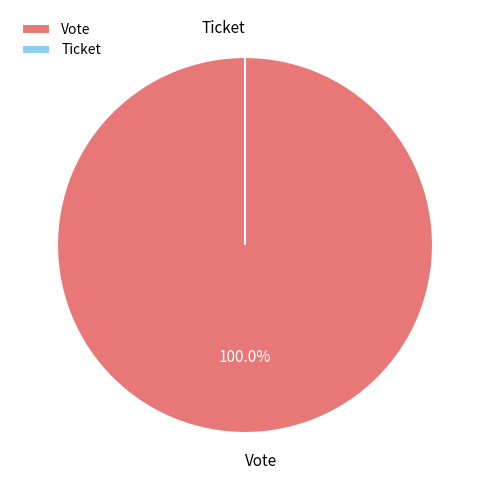

To the nearest percent, what is the difference between the Ticket and Vote slice percentages?

100%